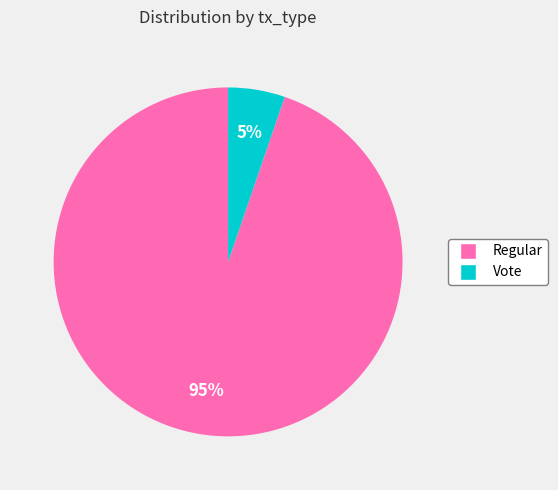

Does Regular account for over 50% of the chart?

Yes